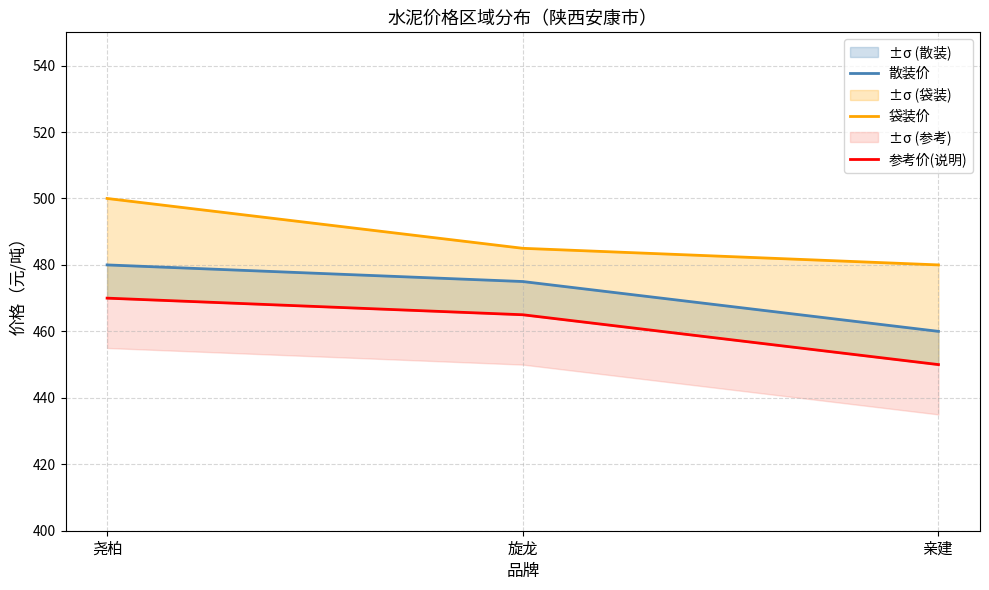

What is the average value of the 参考价(说明) series?

462